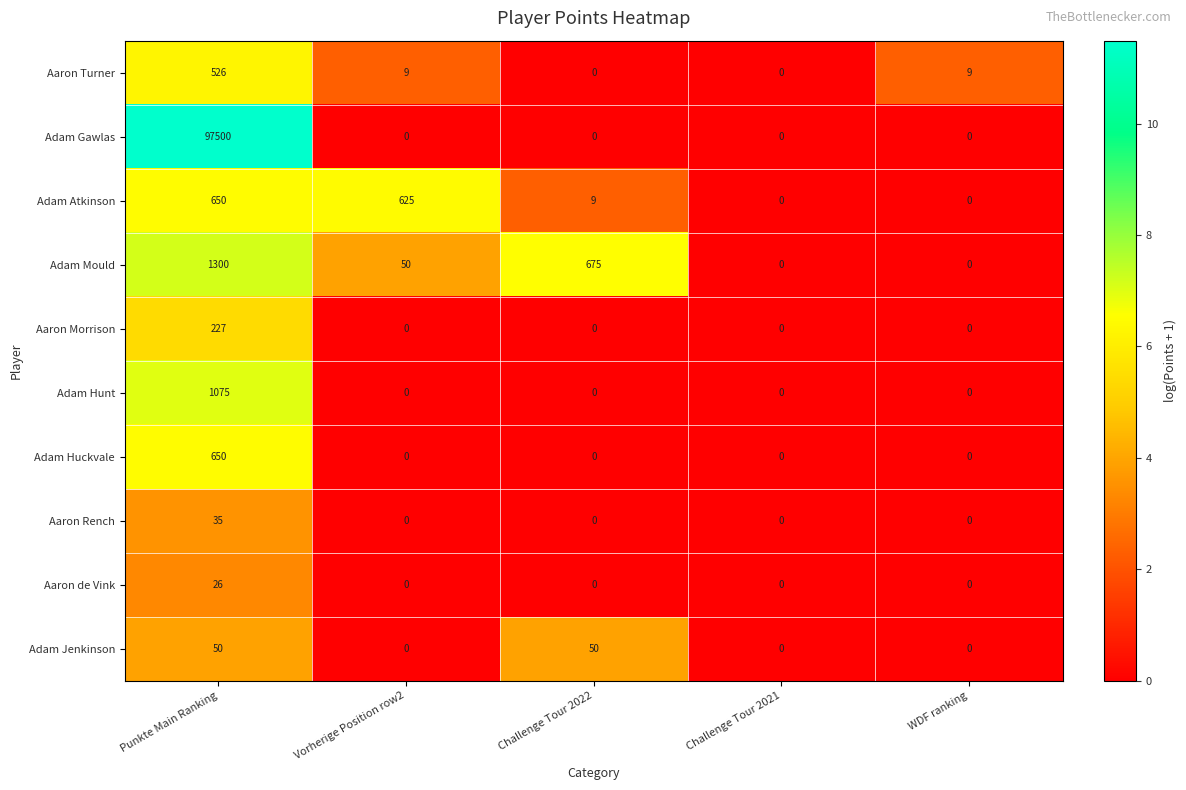

The Aaron Morrison series shows 0 at Vorherige Position row2. True or false?

True